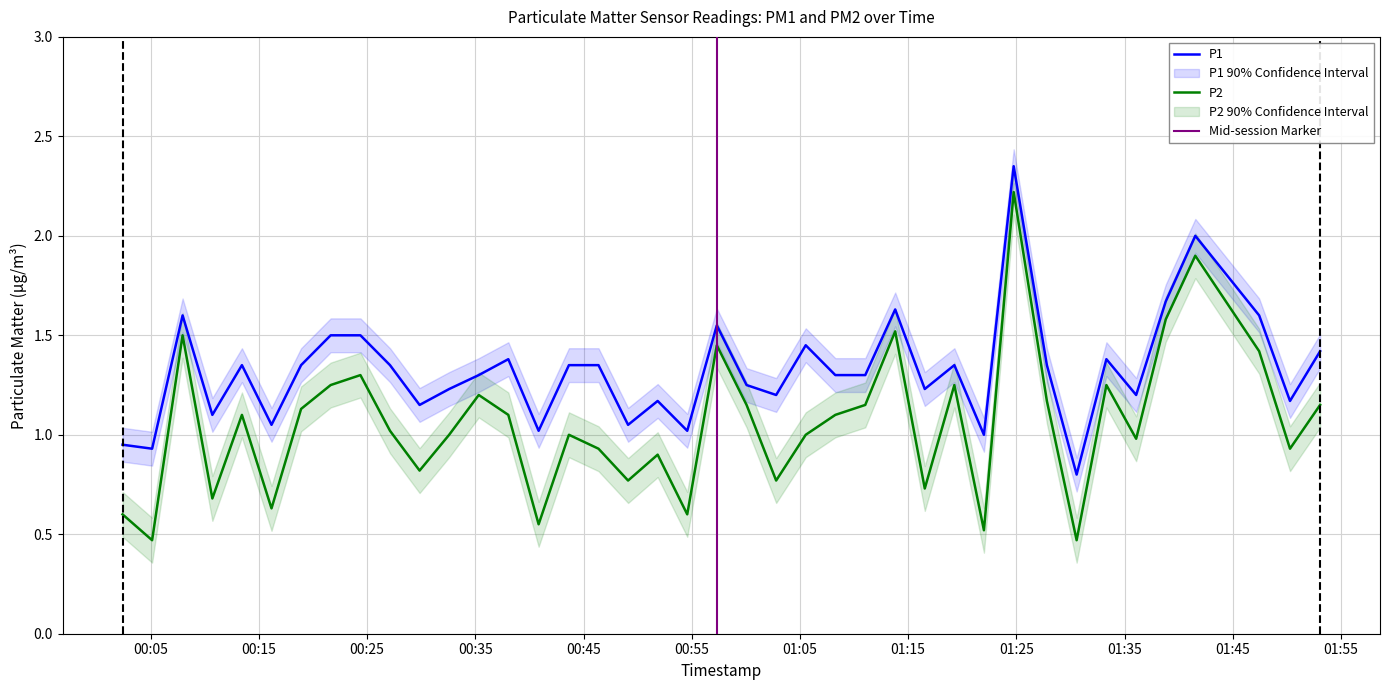

True or false: P1 and P2 cross at least once.

False